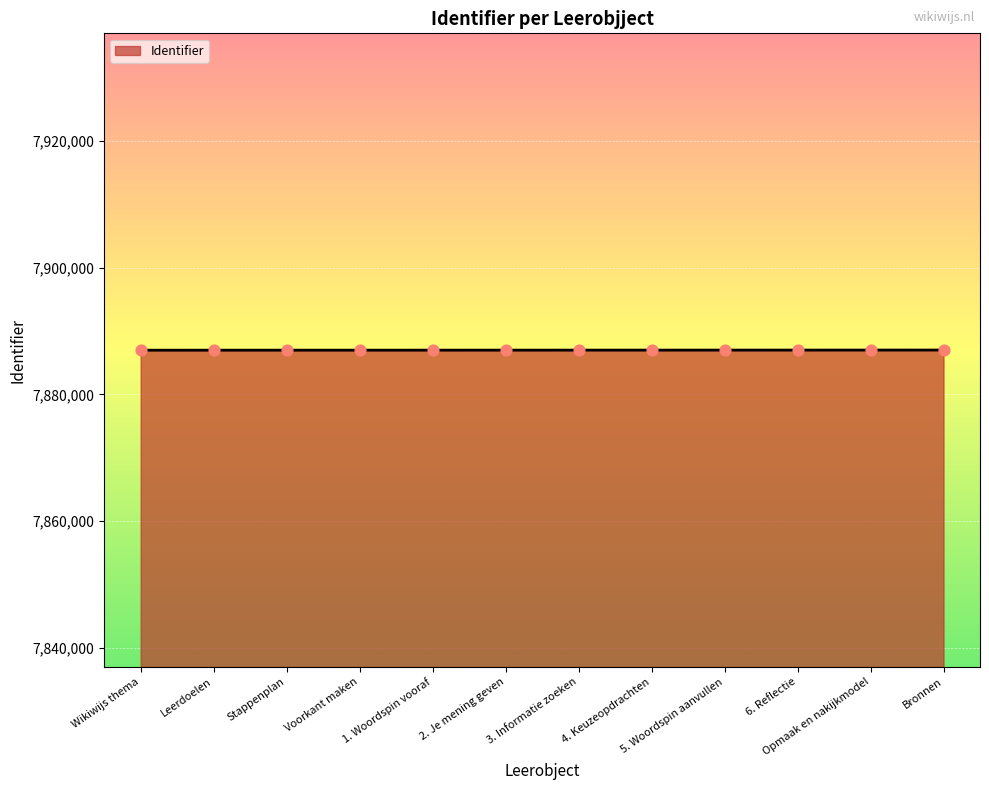

Approximately how many times larger is the value at Stappenplan compared to 4. Keuzeopdrachten?

1.0